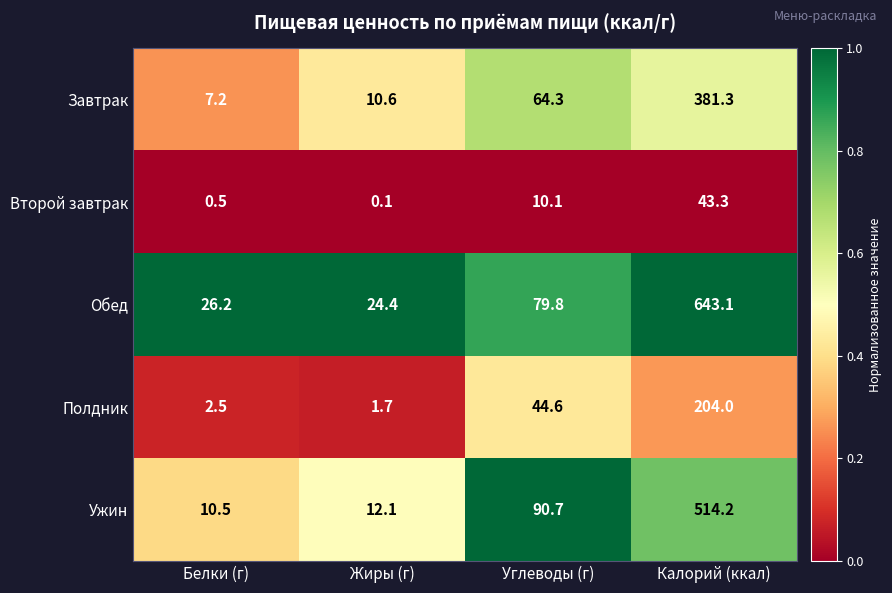

True or false: Завтрак has a value of 14.4 at Жиры (г).

False